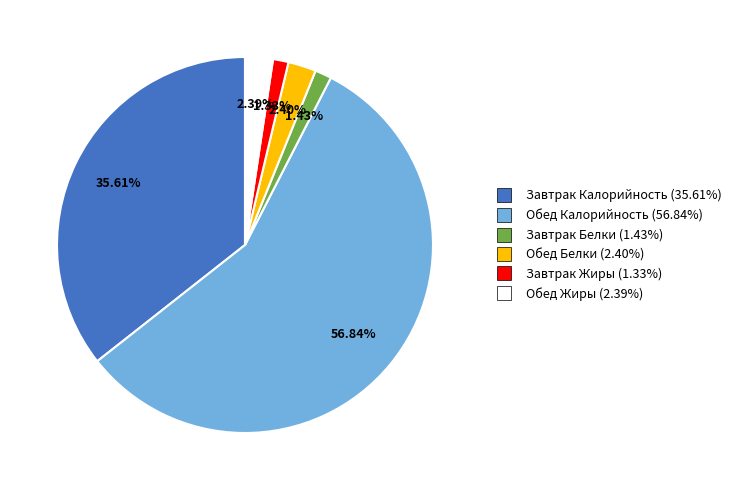

Is there a majority slice in this chart?

Yes